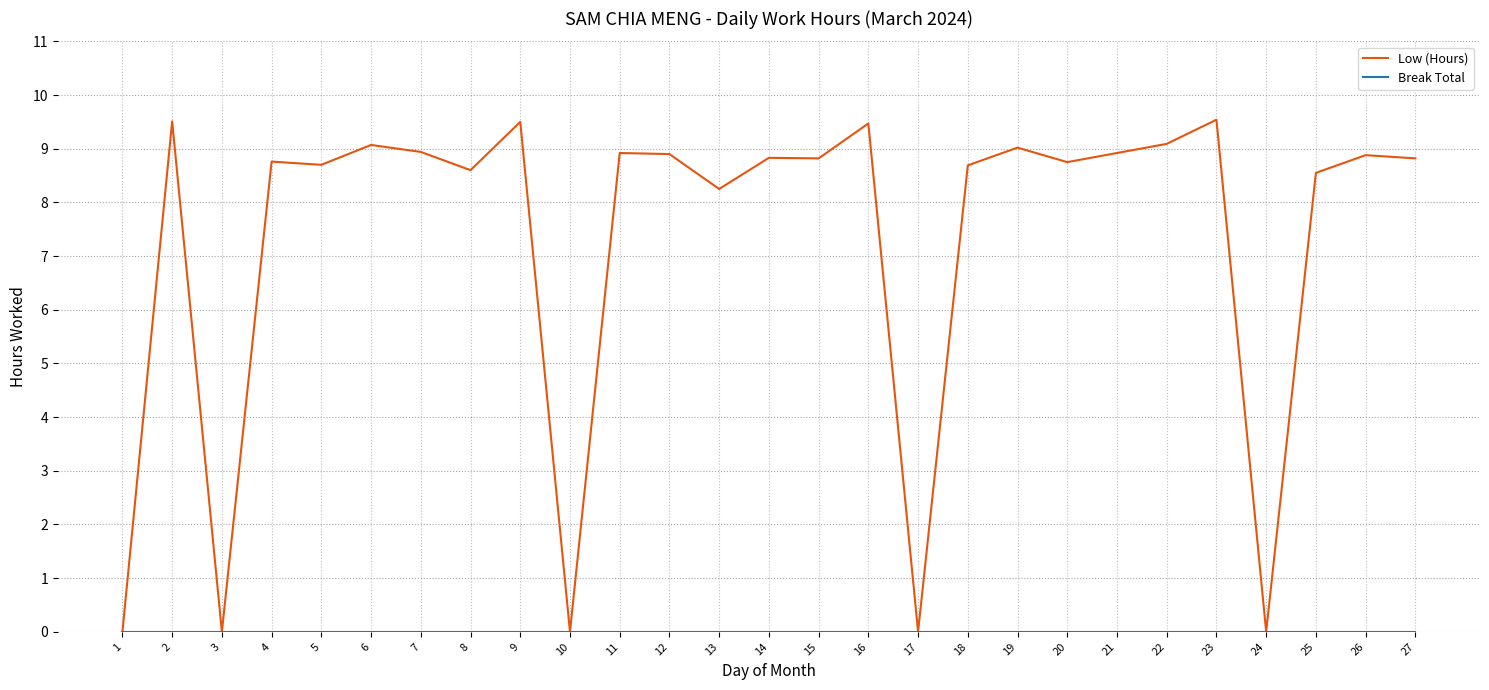

The value of Low (Hours) at 17 is 5.6. True or false?

False